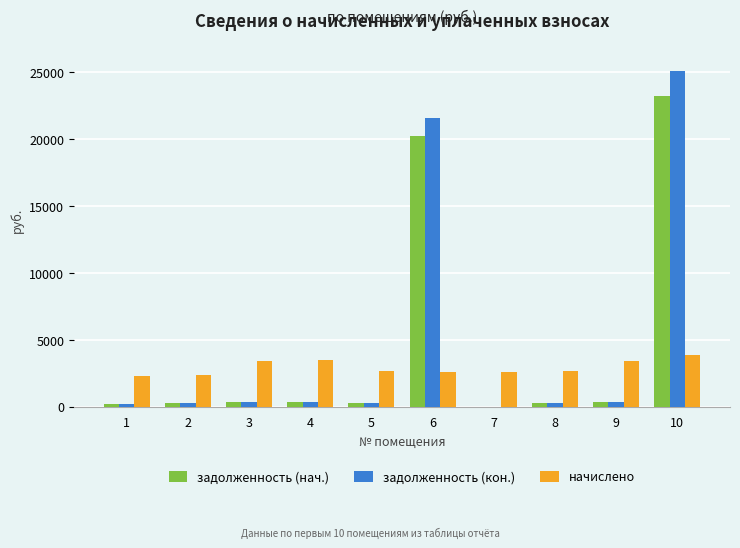

How many groups of bars are there?

10